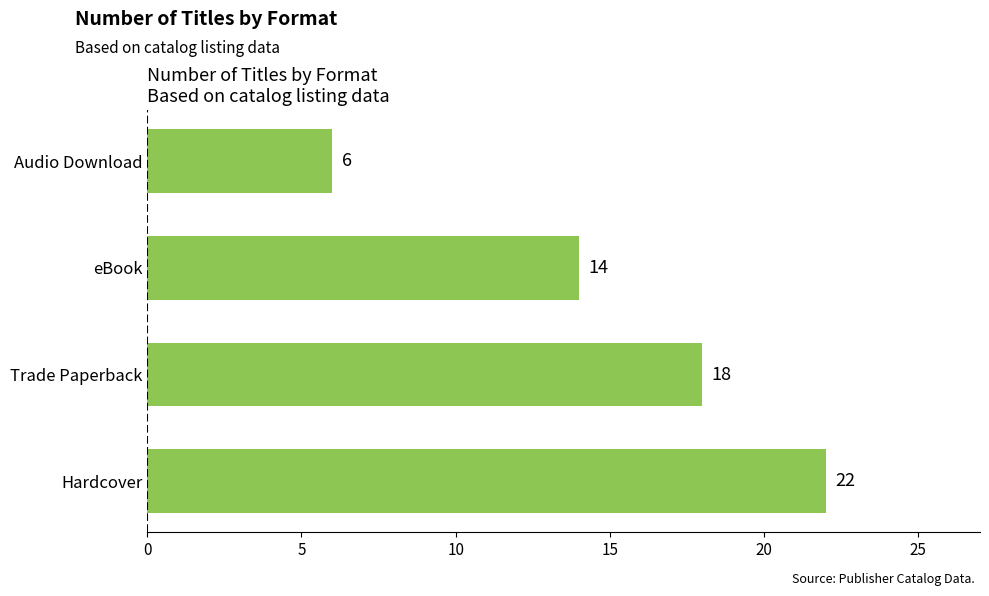

The chart shows a value of 14 at eBook. True or false?

True